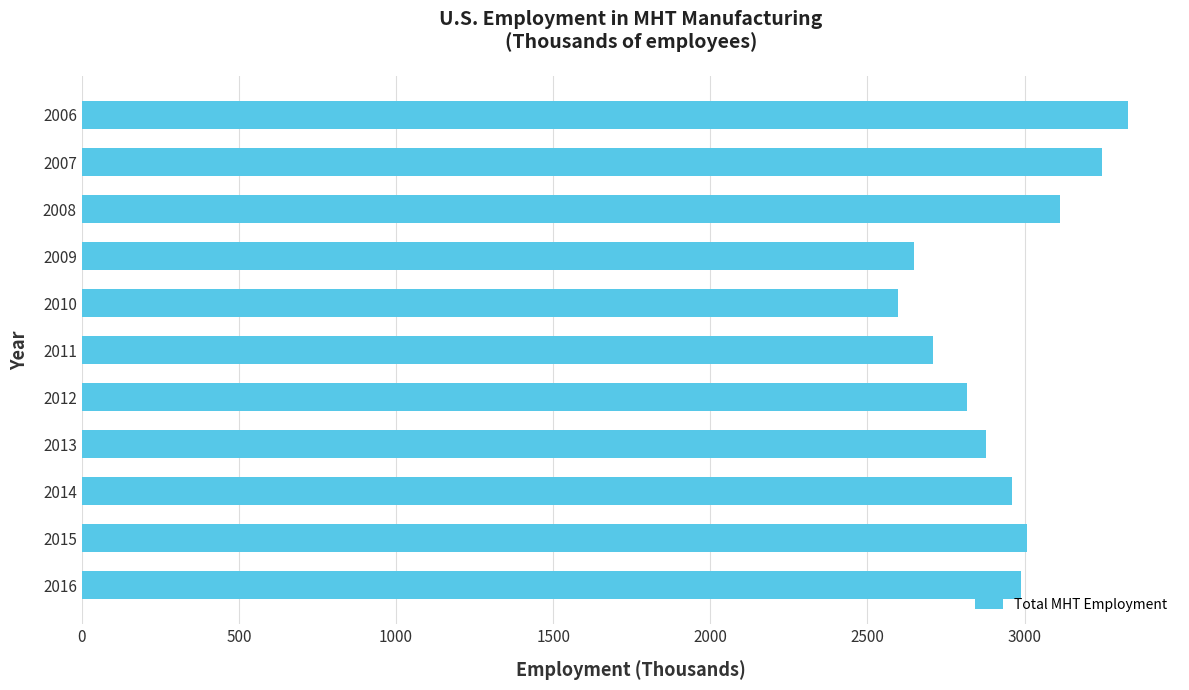

What is the ratio of the value at 2014 to the value at 2009?

1.1